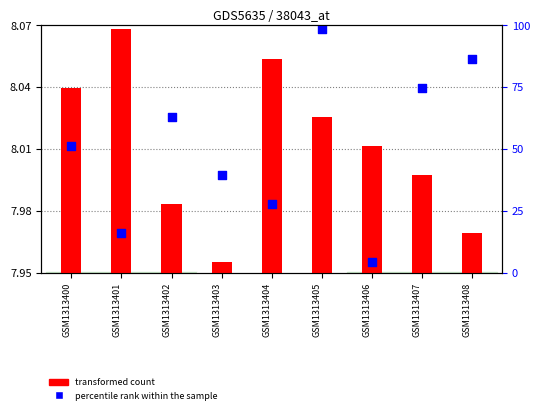

Approximately how many times larger is the value at GSM1313402 compared to GSM1313403?

1.0